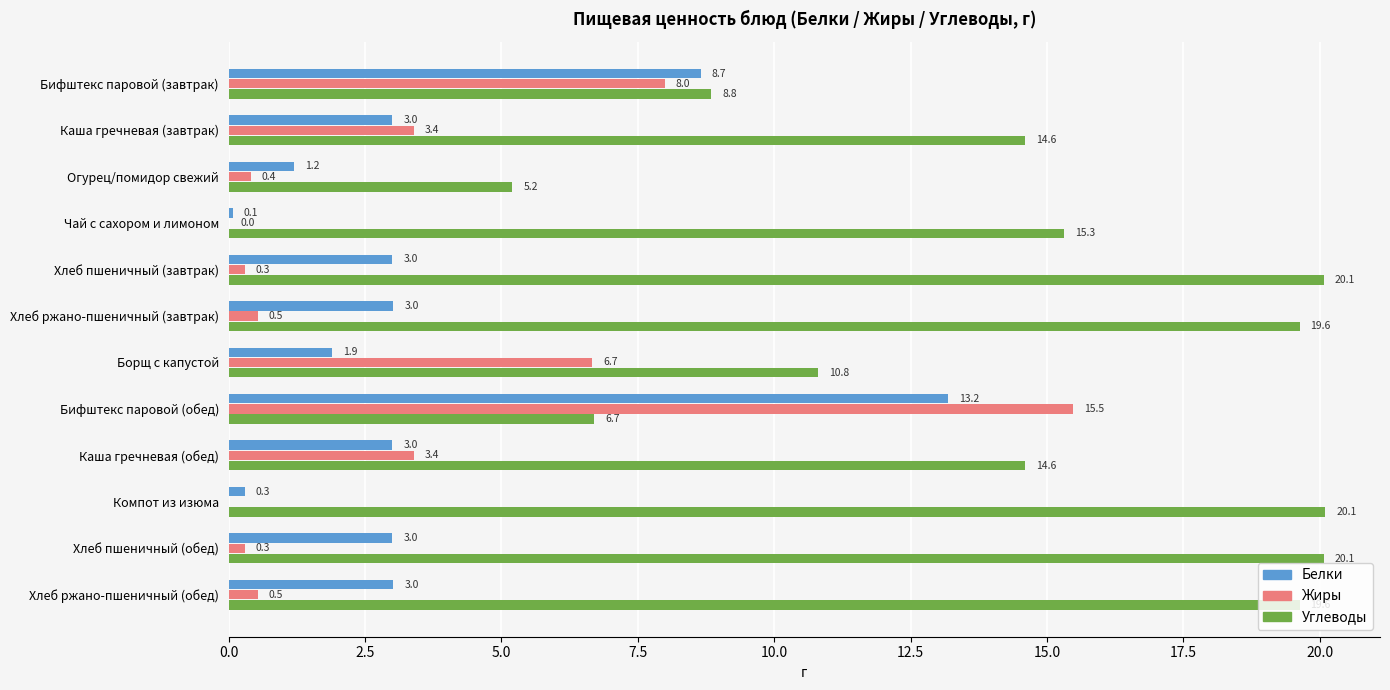

What is the maximum value for Углеводы?

20.1